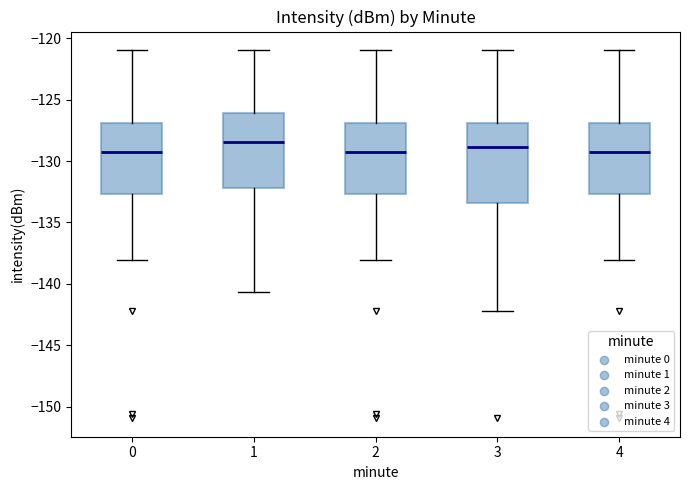

Where does the upper whisker of the box at x = 0 end on the y-axis? The values are not printed on the chart, so give them approximately, as read against the axis.

-121.0